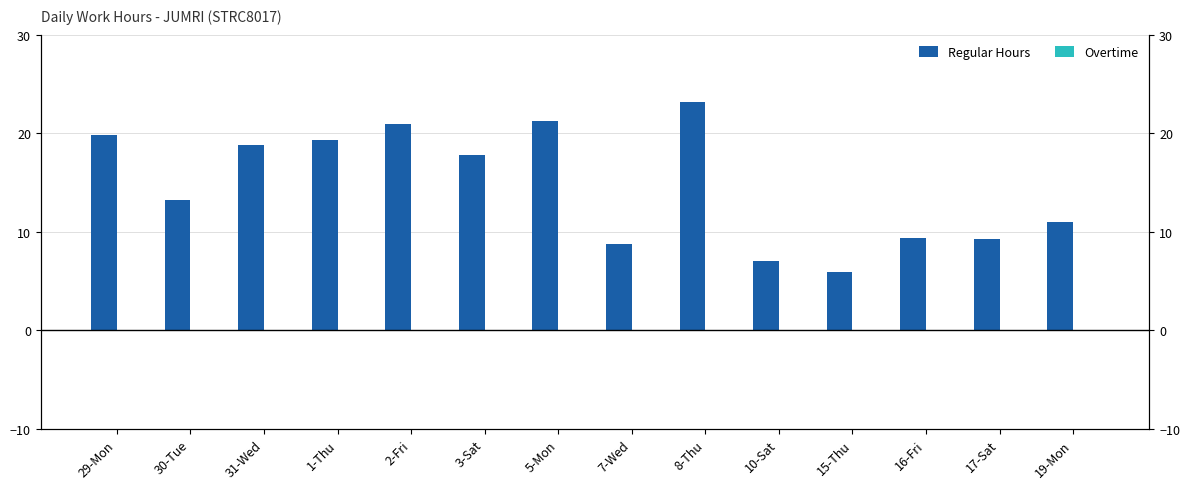

Reading left to right, list all the values displayed in this chart.

Regular Hours: 19.9	13.2	18.8	19.3	21.0	17.8	21.2	8.8	23.1	7.0	5.9	9.4	9.2	11.0
Overtime: 0.0	0.0	0.0	0.0	0.0	0.0	0.0	0.0	0.0	0.0	0.0	0.0	0.0	0.0